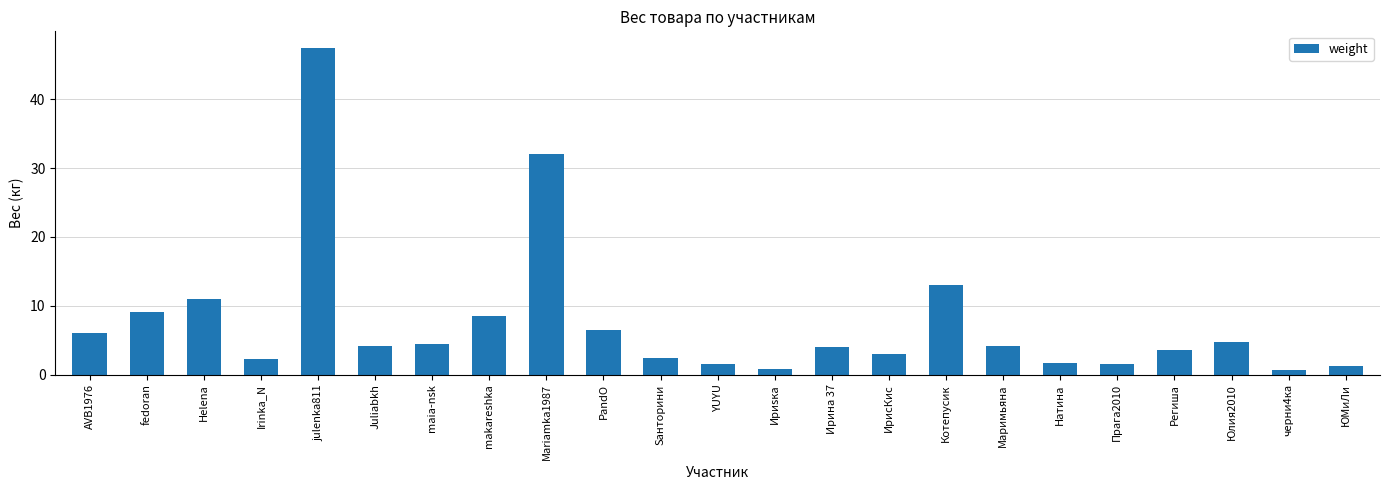

Does the chart contain any negative values?

No